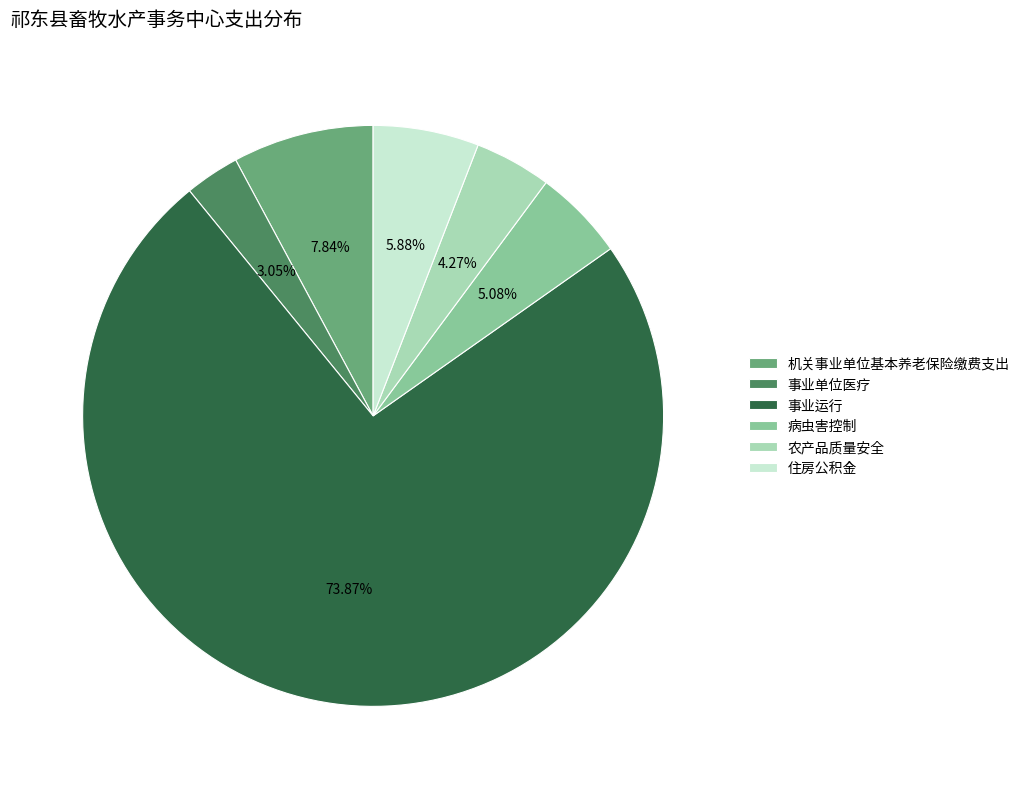

Which category has the smallest portion of the pie?

事业单位医疗